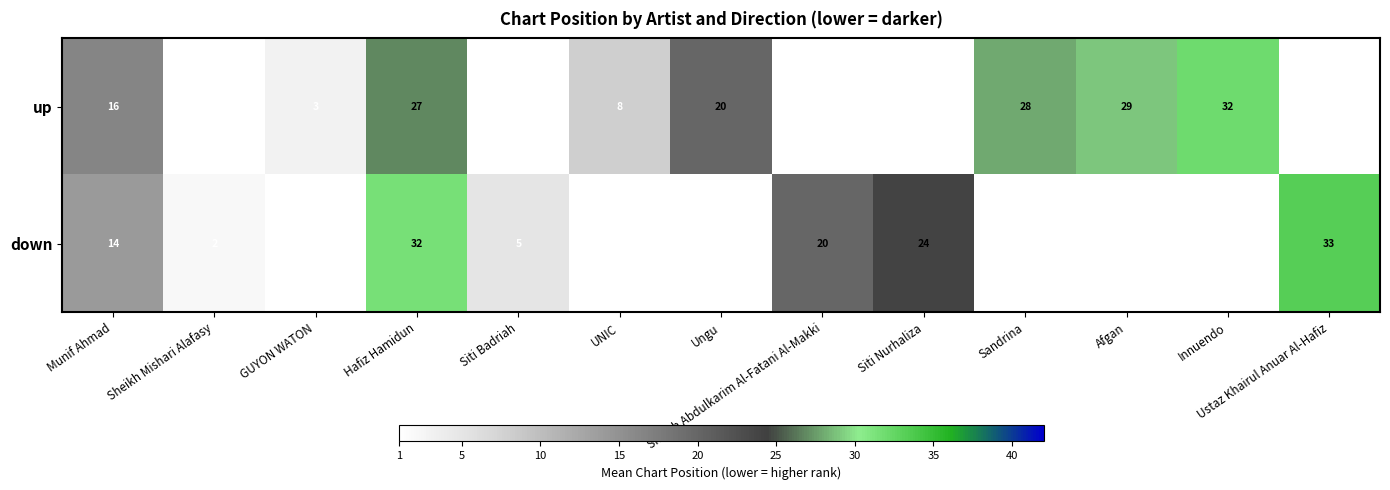

How many data points does each series have?

13